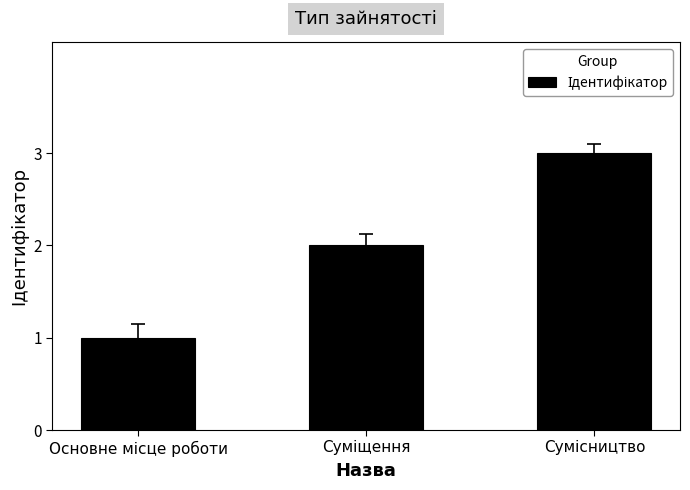

How many series are shown in this chart?

1